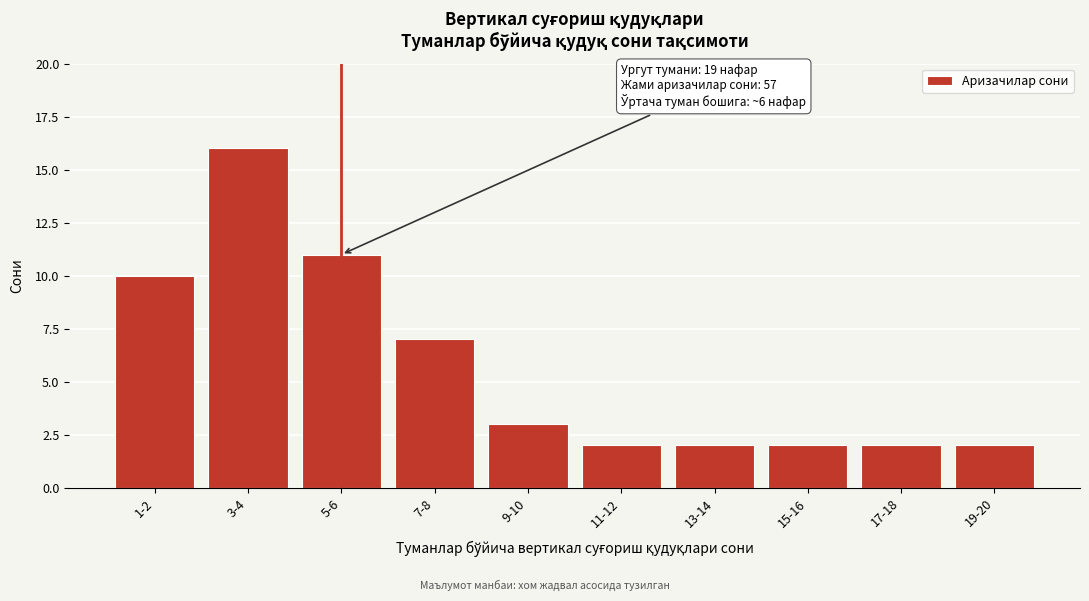

Reading left to right, transcribe all the data shown in this chart.

1-2=10	3-4=16	5-6=11	7-8=7	9-10=3	11-12=2	13-14=2	15-16=2	17-18=2	19-20=2